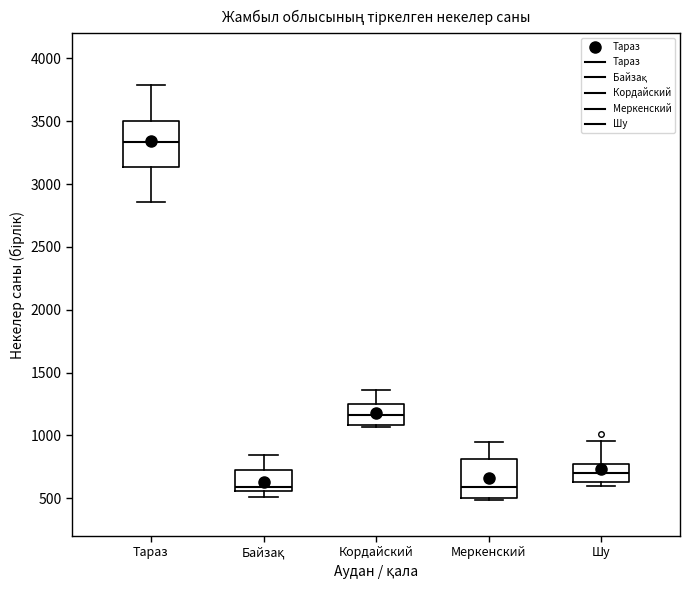

Which box is the tallest, from its lower edge to its upper edge?

Тараз